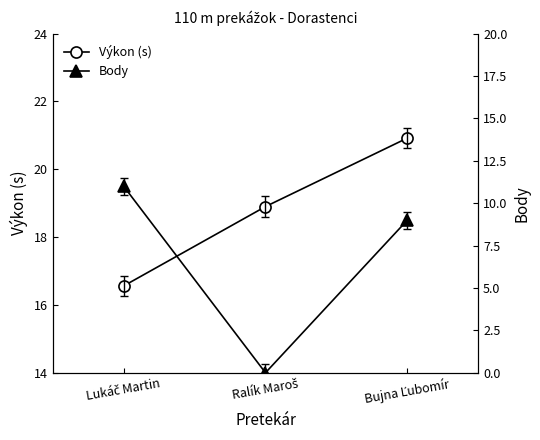

What are all the series names shown in the legend?

Výkon (s), Body